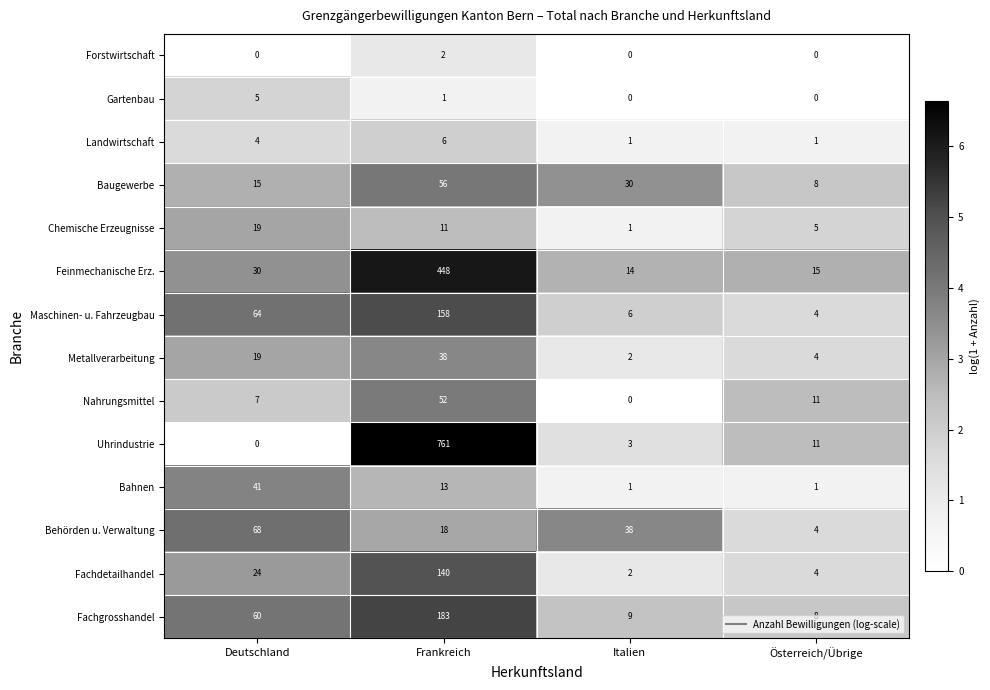

What is the difference between the second highest and second lowest values in the Feinmechanische Erz. series?

15